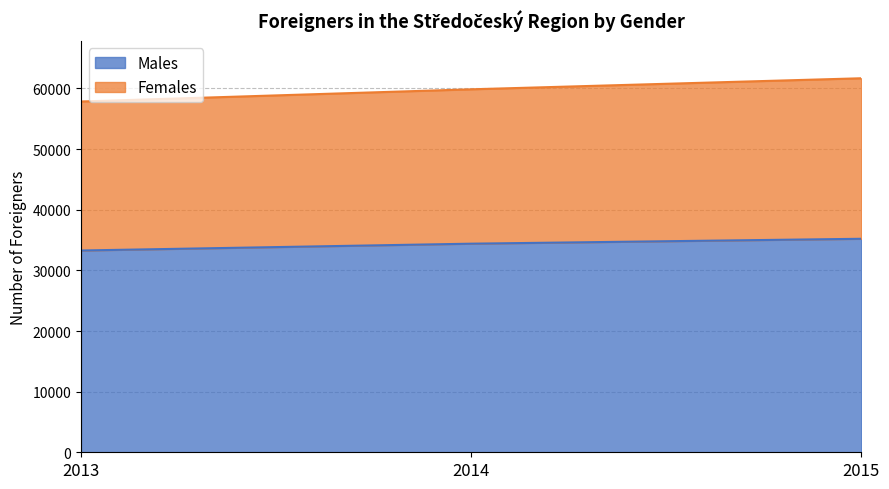

What is the value of the Males point at the 3rd from the left?

35210